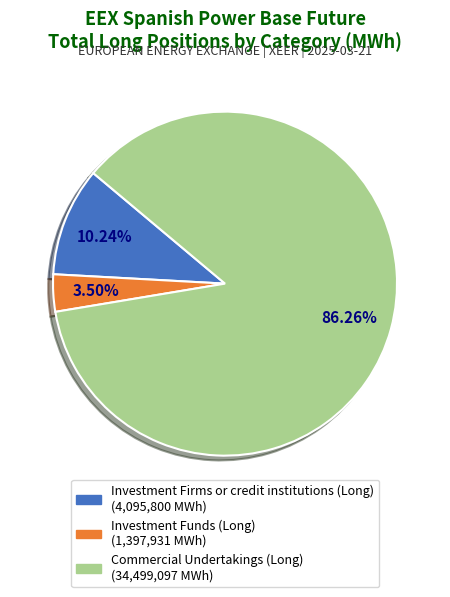

Is there any slice that represents more than half of the pie?

Yes